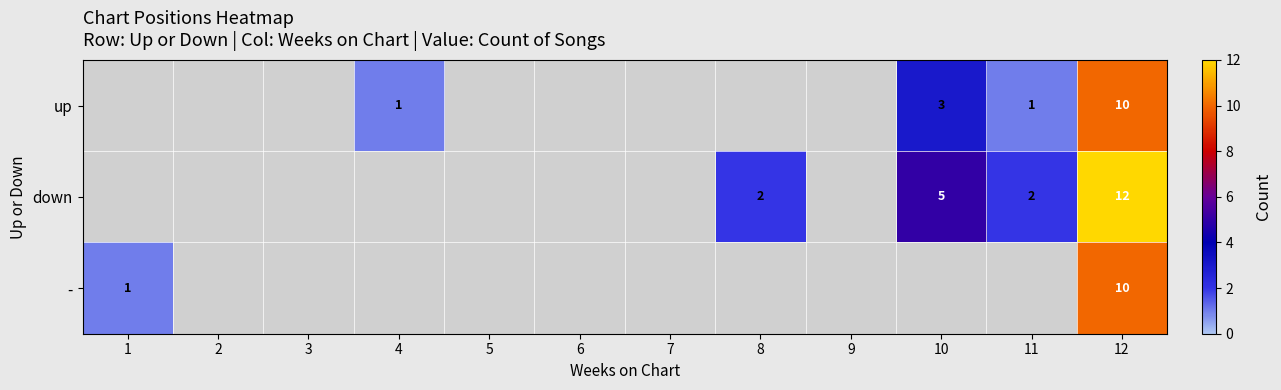

Which series has the widest spread of values?

-